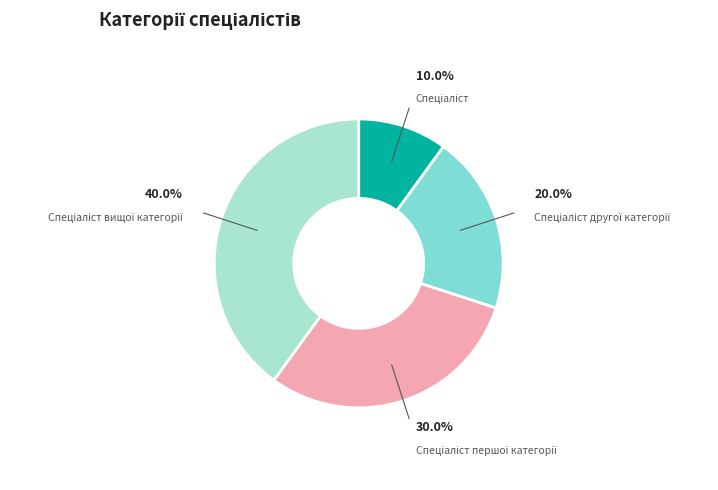

Is there any slice that represents more than half of the pie?

No